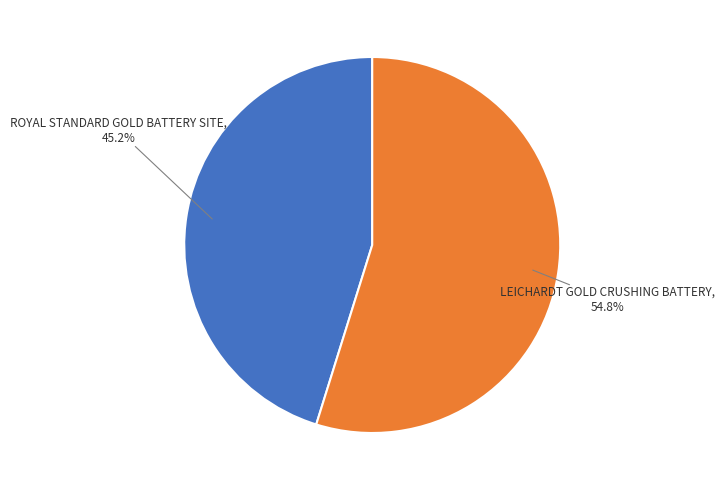

How many segments does this pie chart have?

2